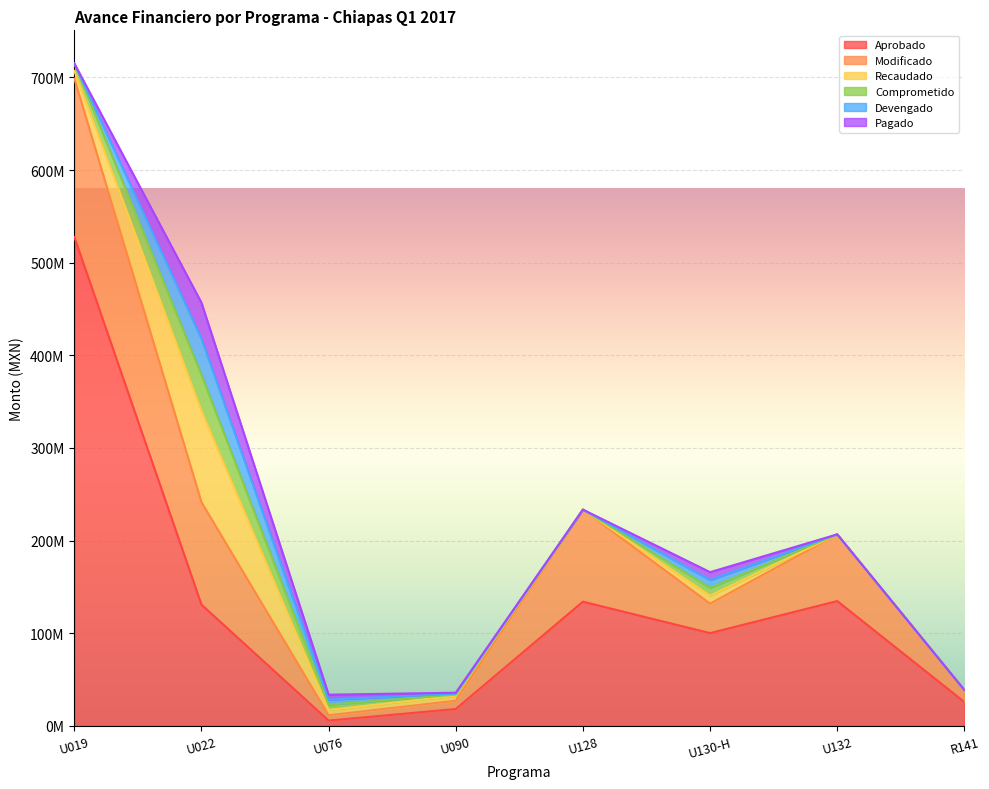

True or false: Devengado and Aprobado intersect in this chart.

False